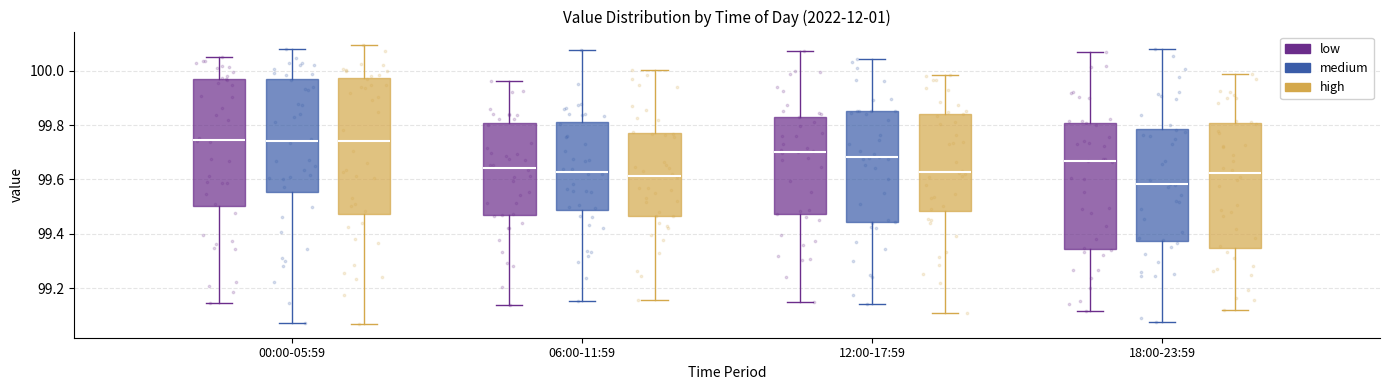

Reading left to right, transcribe this box plot: for each box, give where its median line is, the range the box spans, and where its two whiskers end, as read against the y-axis. The values are not printed on the chart, so give them approximately, as read against the axis.

00:00-05:59 (low): median 99.74, box 99.50 to 99.96, whiskers 99.14 to 100.06
00:00-05:59 (medium): median 99.74, box 99.56 to 99.96, whiskers 99.08 to 100.08
00:00-05:59 (high): median 99.74, box 99.48 to 99.98, whiskers 99.06 to 100.10
06:00-11:59 (low): median 99.64, box 99.46 to 99.80, whiskers 99.14 to 99.96
06:00-11:59 (medium): median 99.62, box 99.48 to 99.80, whiskers 99.16 to 100.08
06:00-11:59 (high): median 99.62, box 99.46 to 99.76, whiskers 99.16 to 100.00
12:00-17:59 (low): median 99.70, box 99.48 to 99.84, whiskers 99.14 to 100.08
12:00-17:59 (medium): median 99.68, box 99.44 to 99.86, whiskers 99.14 to 100.04
12:00-17:59 (high): median 99.62, box 99.48 to 99.84, whiskers 99.10 to 99.98
18:00-23:59 (low): median 99.66, box 99.34 to 99.80, whiskers 99.12 to 100.06
18:00-23:59 (medium): median 99.58, box 99.38 to 99.78, whiskers 99.08 to 100.08
18:00-23:59 (high): median 99.62, box 99.34 to 99.80, whiskers 99.12 to 99.98